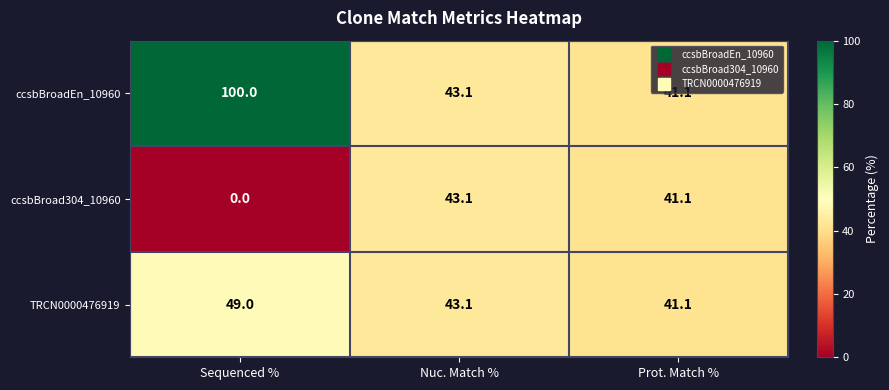

What is the total value across all series at Nuc. Match %?

129.3